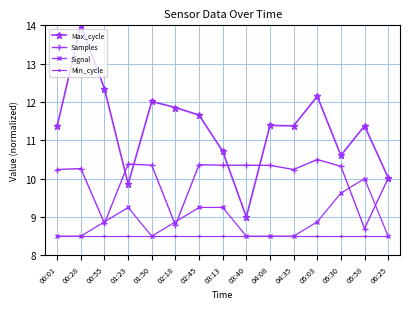

True or false: Max_cycle and Min_cycle cross at least once.

False